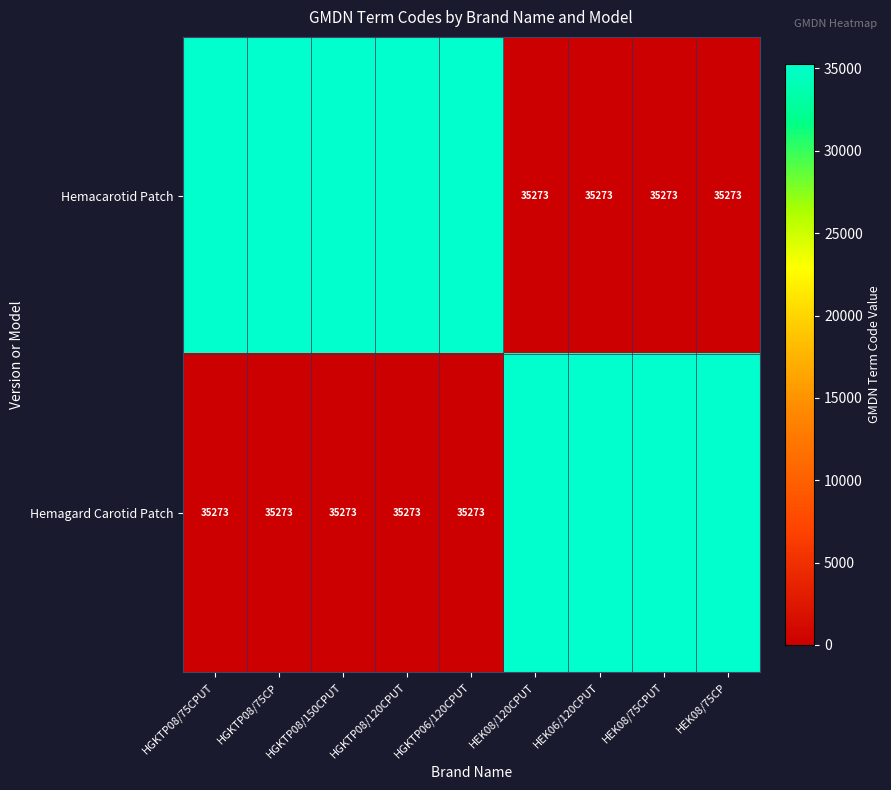

Between HGKTP08/75CPUT and HGKTP08/120CPUT, which series saw the biggest shift?

Hemacarotid Patch